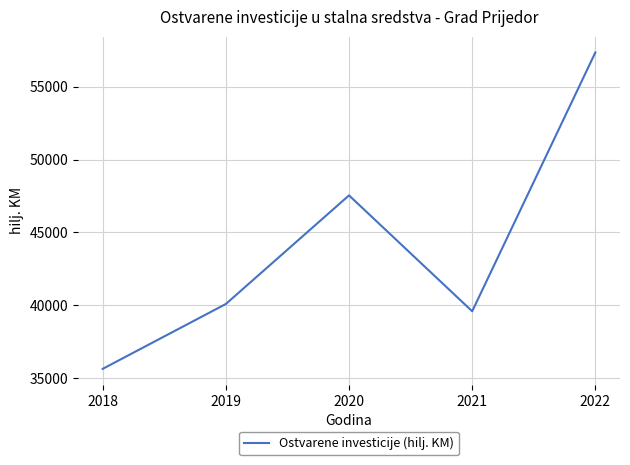

Reading right to left, list all the values displayed in this chart.

57353.0	39576.6	47536.0	40075.9	35621.5